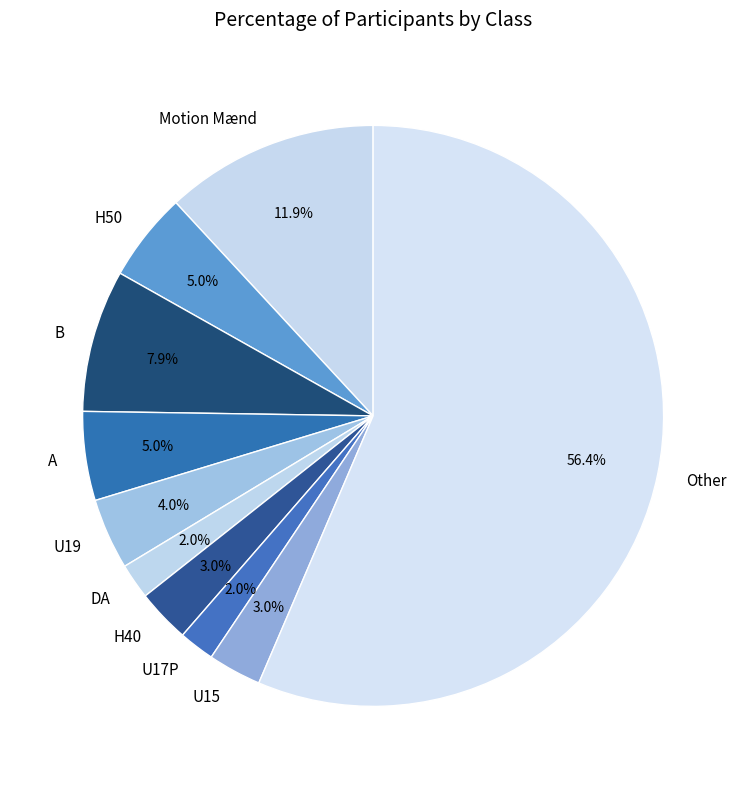

What is the total percentage of A and B?

12.9%